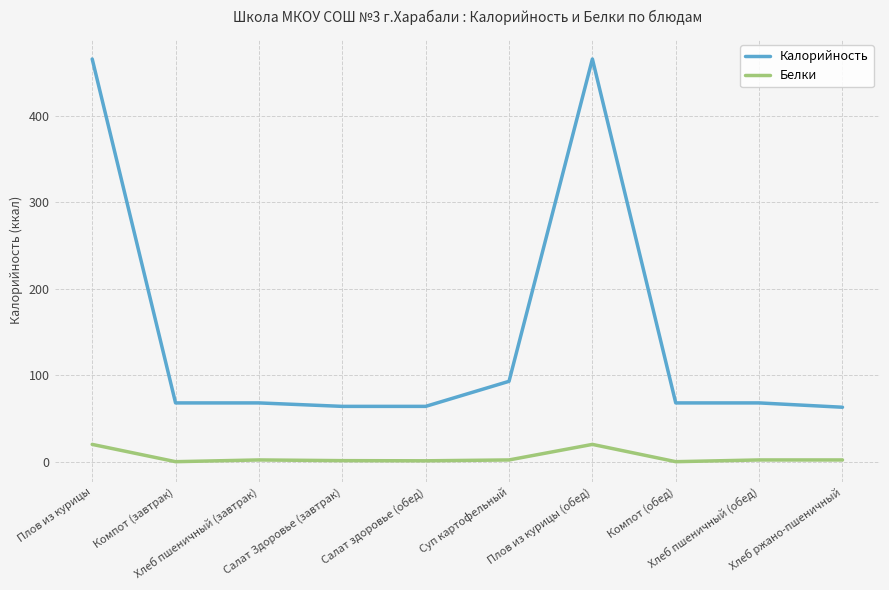

True or false: Калорийность and Белки intersect in this chart.

False